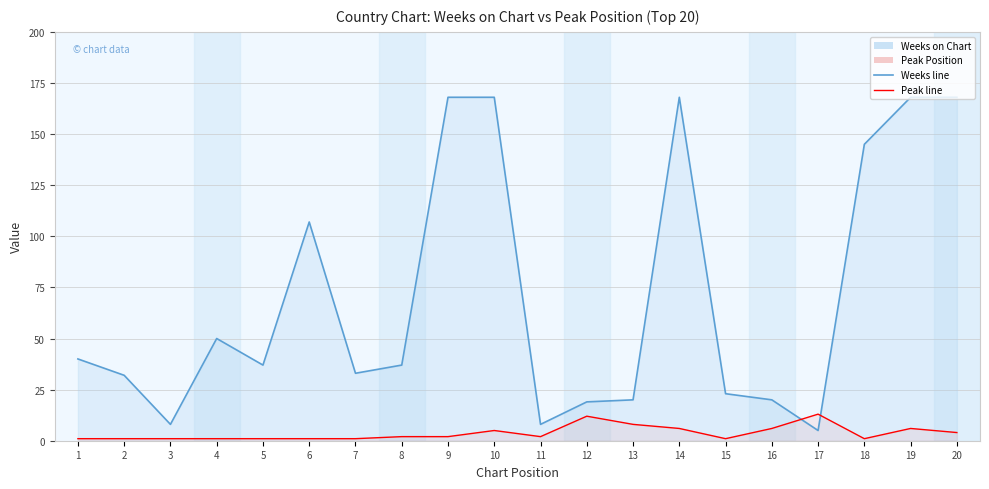

Which has a higher value, 12 or 1?

1